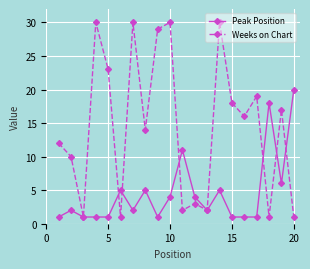

What is the greatest value displayed?

30